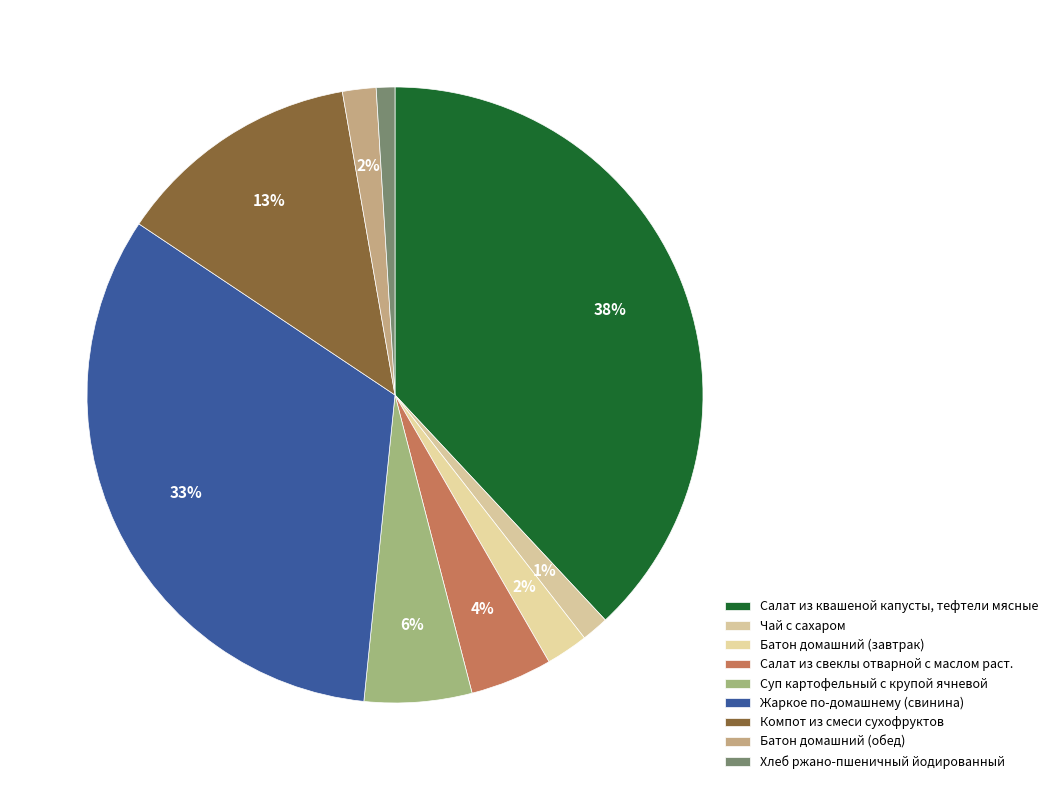

How many segments does this pie chart have?

9